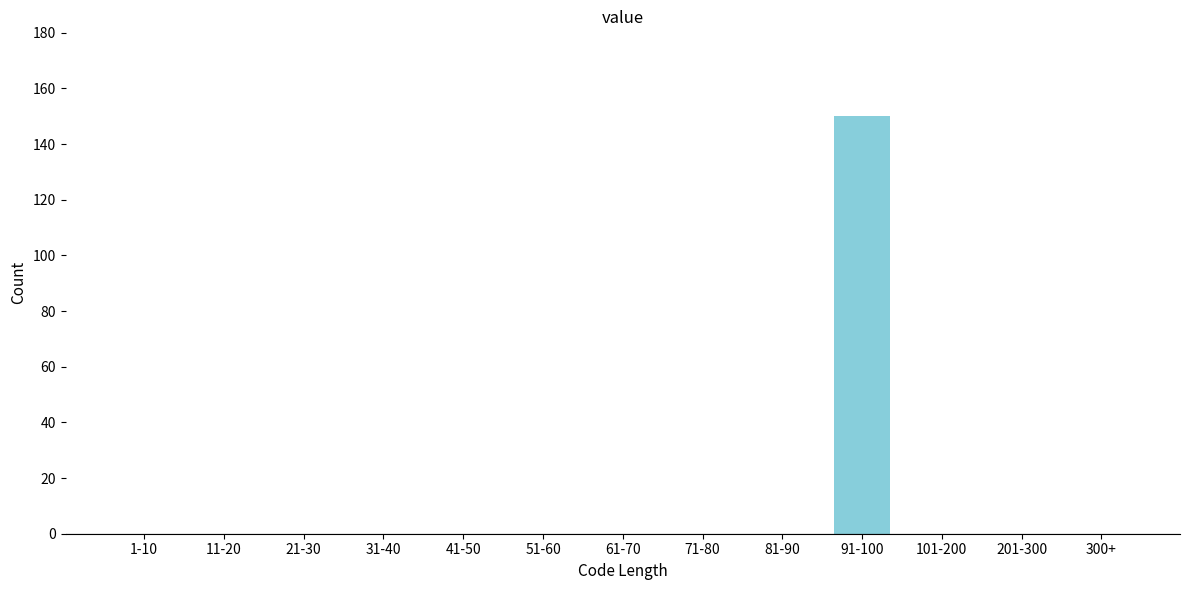

Reading right to left, what are all the values shown in this chart?

300+=0	201-300=0	101-200=0	91-100=150	81-90=0	71-80=0	61-70=0	51-60=0	41-50=0	31-40=0	21-30=0	11-20=0	1-10=0